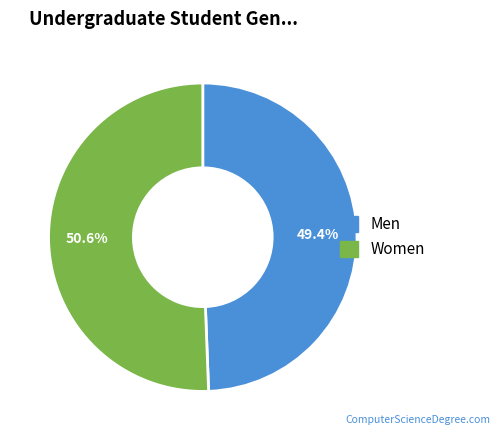

Is there a majority slice in this chart?

Yes